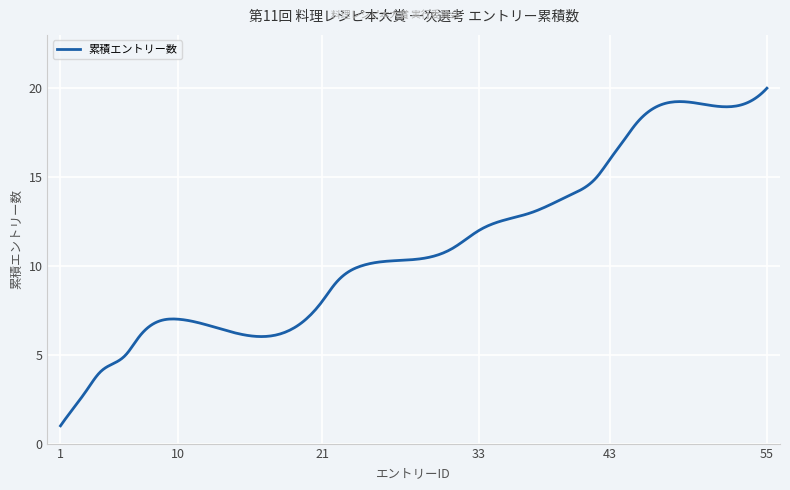

What is the minimum value shown in the chart?

1.0